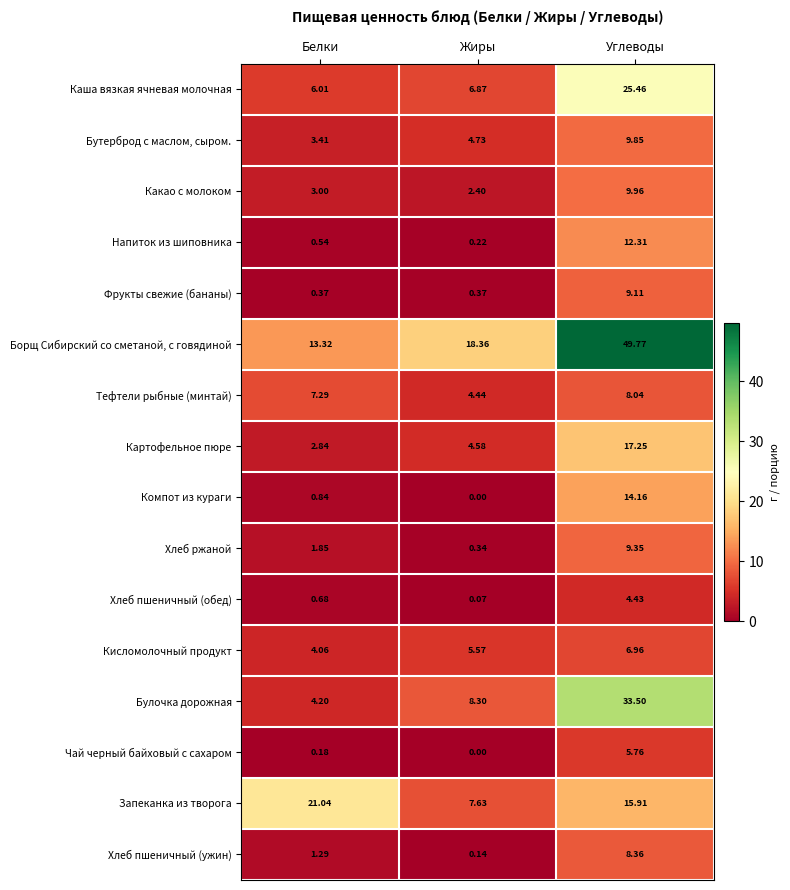

Where is Каша вязкая ячневая молочная nearest to the value 15?

Жиры